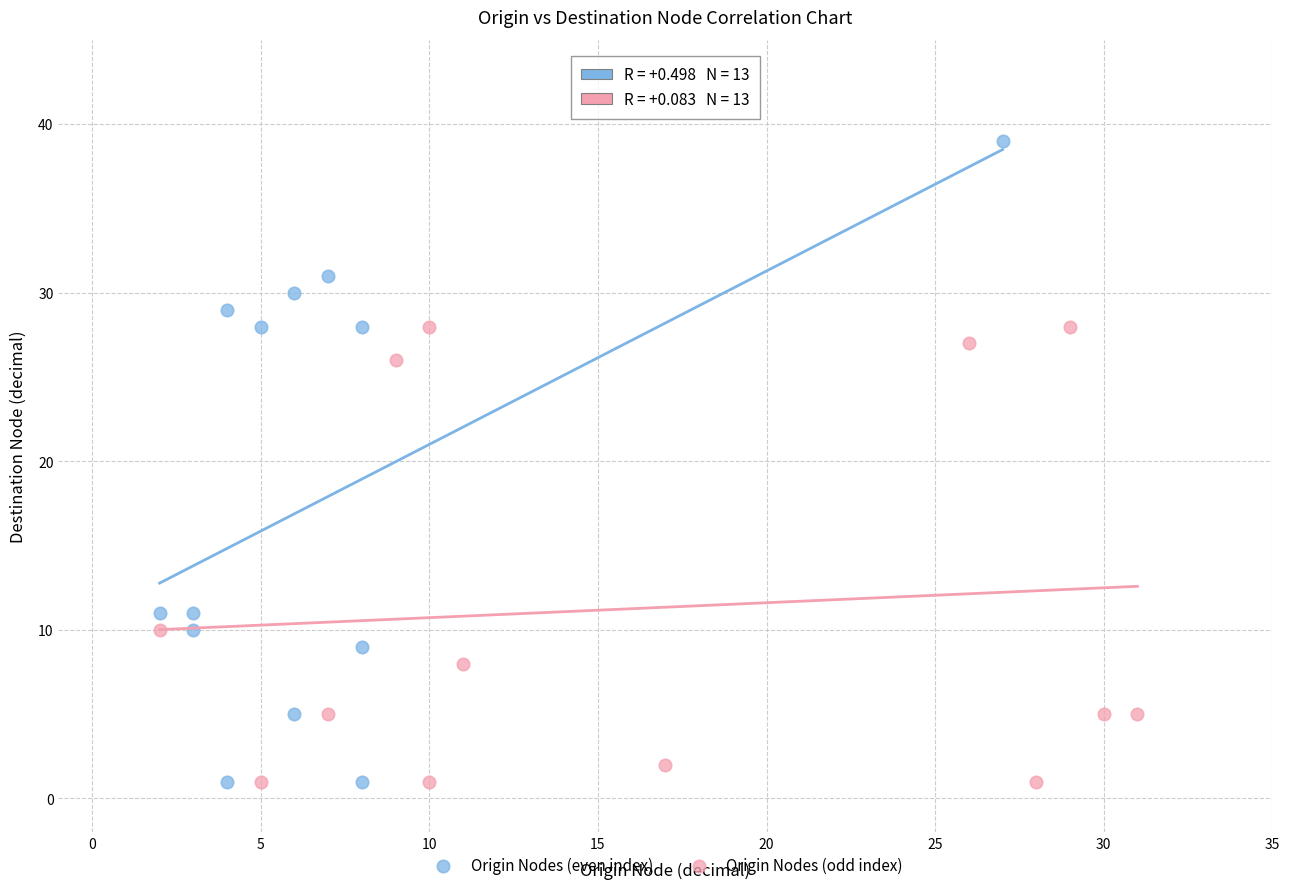

Which series reaches the maximum Y coordinate?

Origin Nodes (even index)